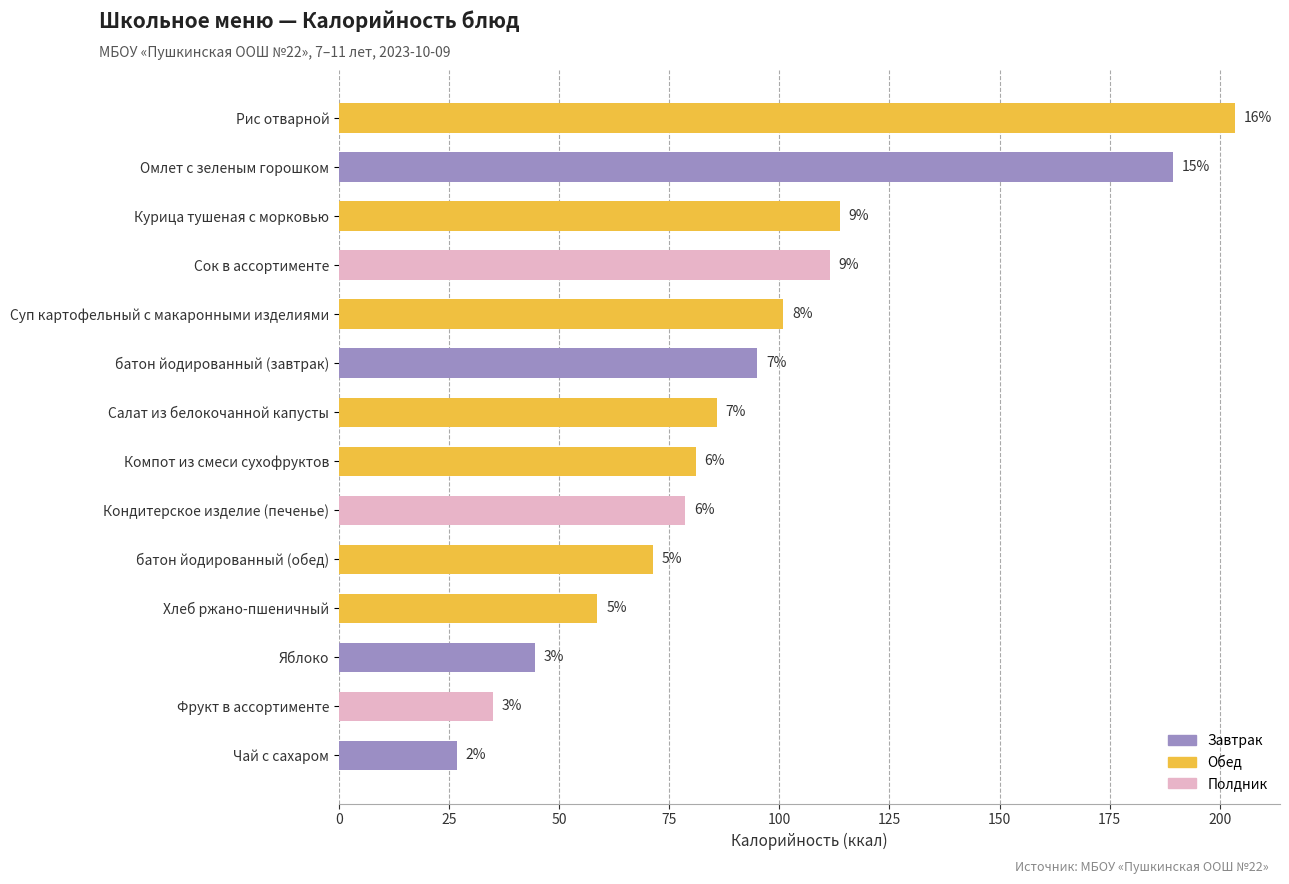

How many bars are there in total?

14